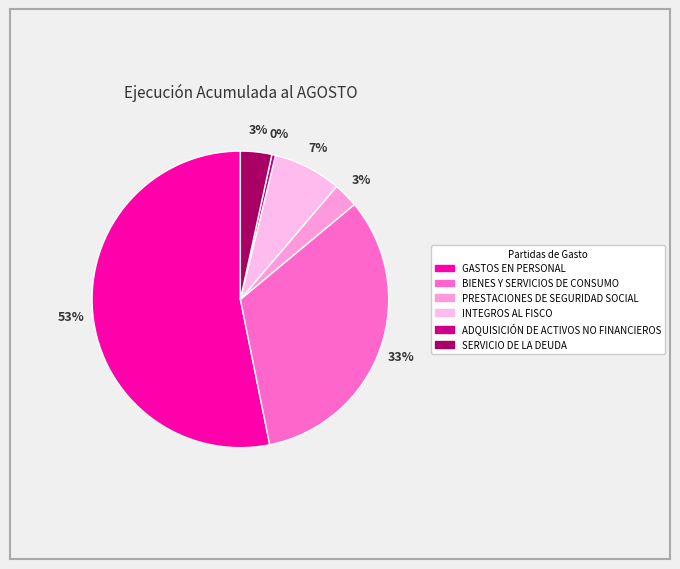

How many slices are in this pie chart?

6